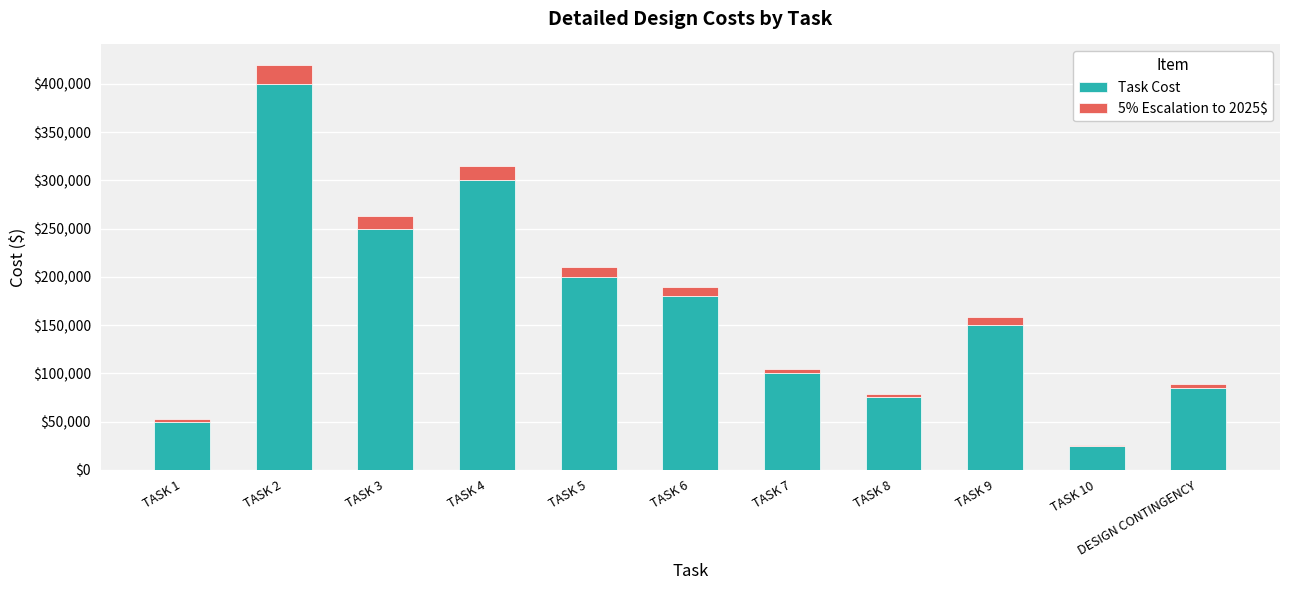

What is the difference between the Task Cost values at TASK 1 and TASK 6?

130000